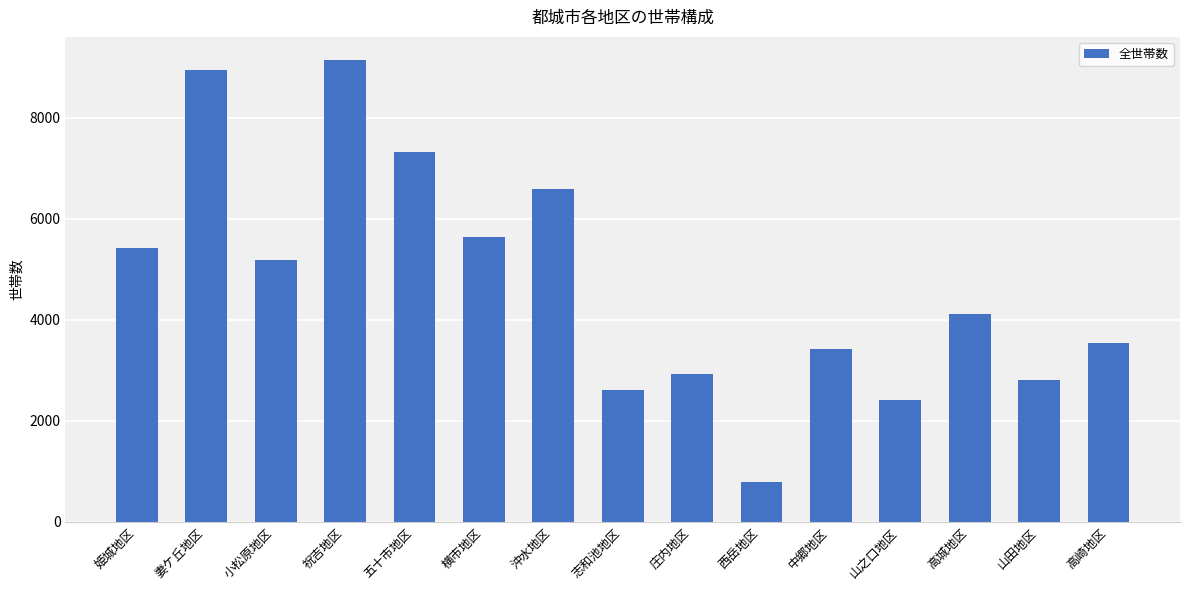

What is the greatest value displayed?

9143